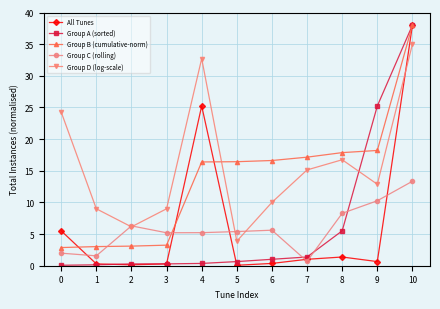

What is the greatest value displayed?

38.0